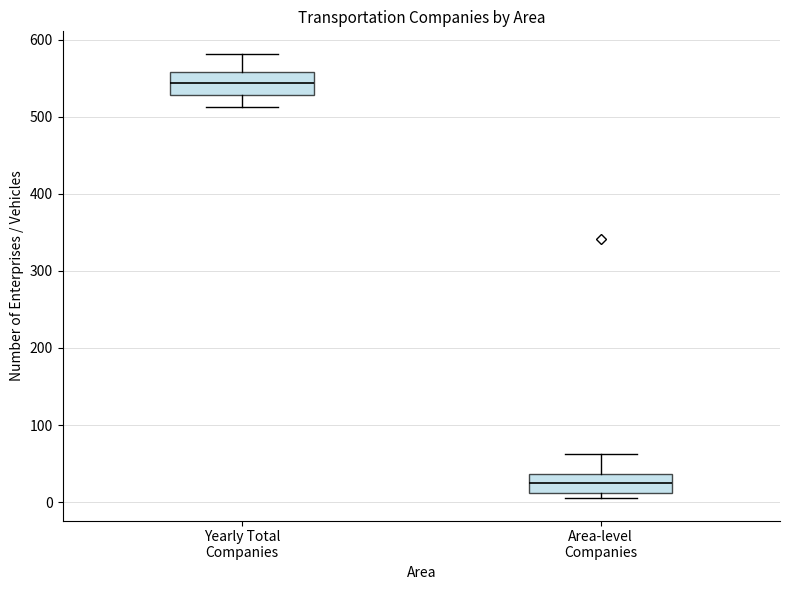

Which box has the highest median line?

Yearly Total Companies